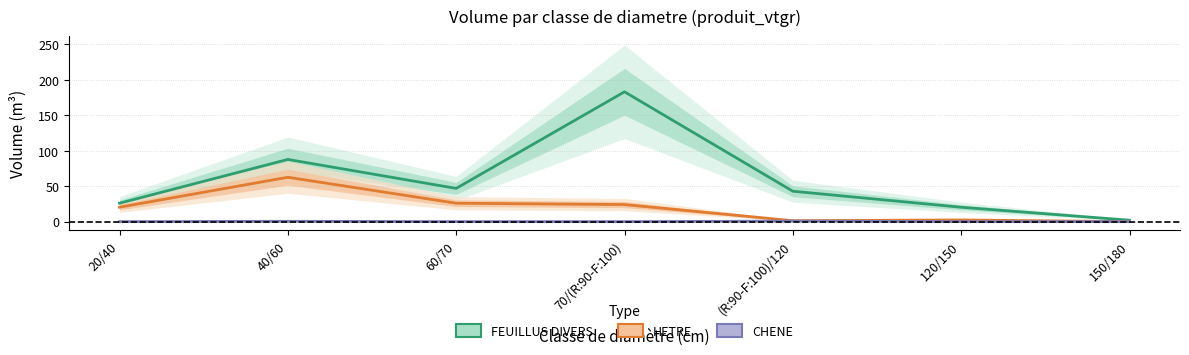

What is the label of the 1st point from the left?

20/40